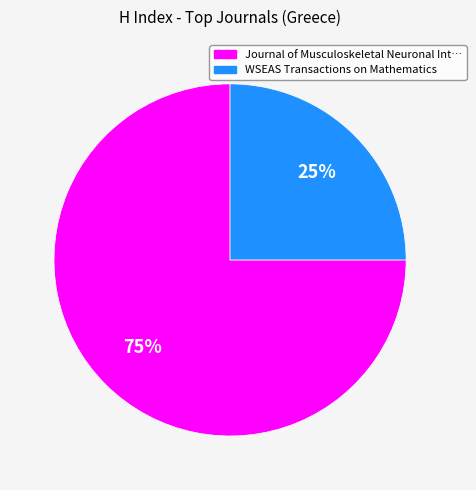

To the nearest percent, what is the difference between the largest and smallest slice percentages?

50%